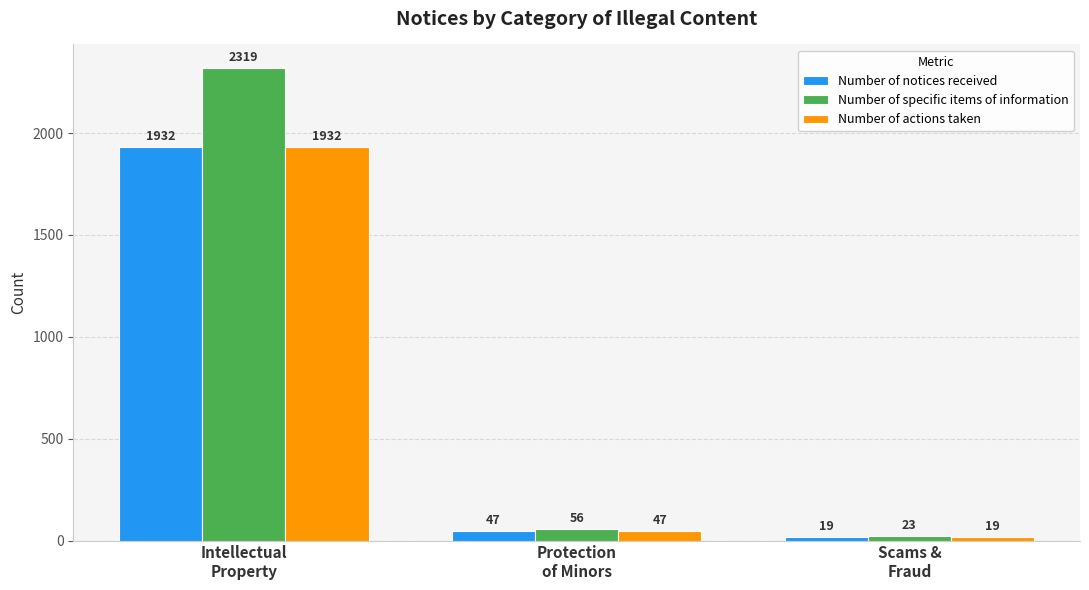

List the labels in order of Number of actions taken value, smallest first.

Scams &
Fraud, Protection
of Minors, Intellectual
Property